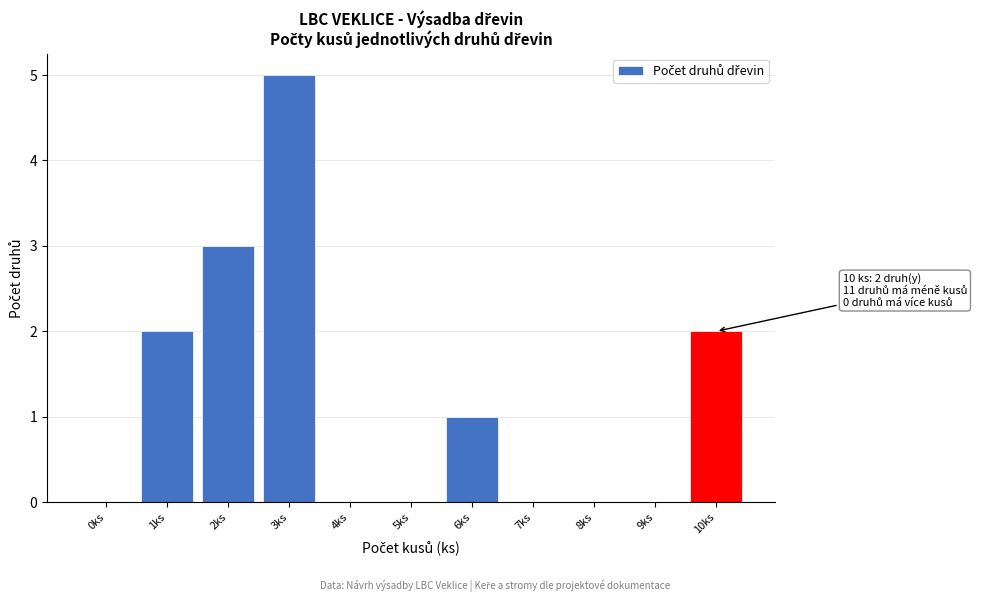

Reading left to right, extract all data points from this chart.

0ks=0	1ks=2	2ks=3	3ks=5	4ks=0	5ks=0	6ks=1	7ks=0	8ks=0	9ks=0	10ks=2